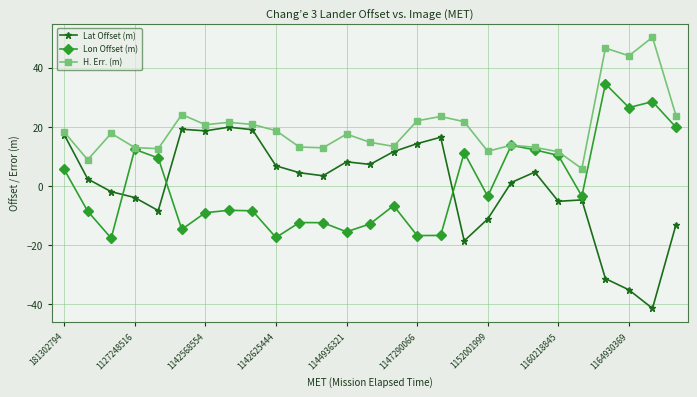

Which series has the largest range (max minus min)?

Lat Offset (m)